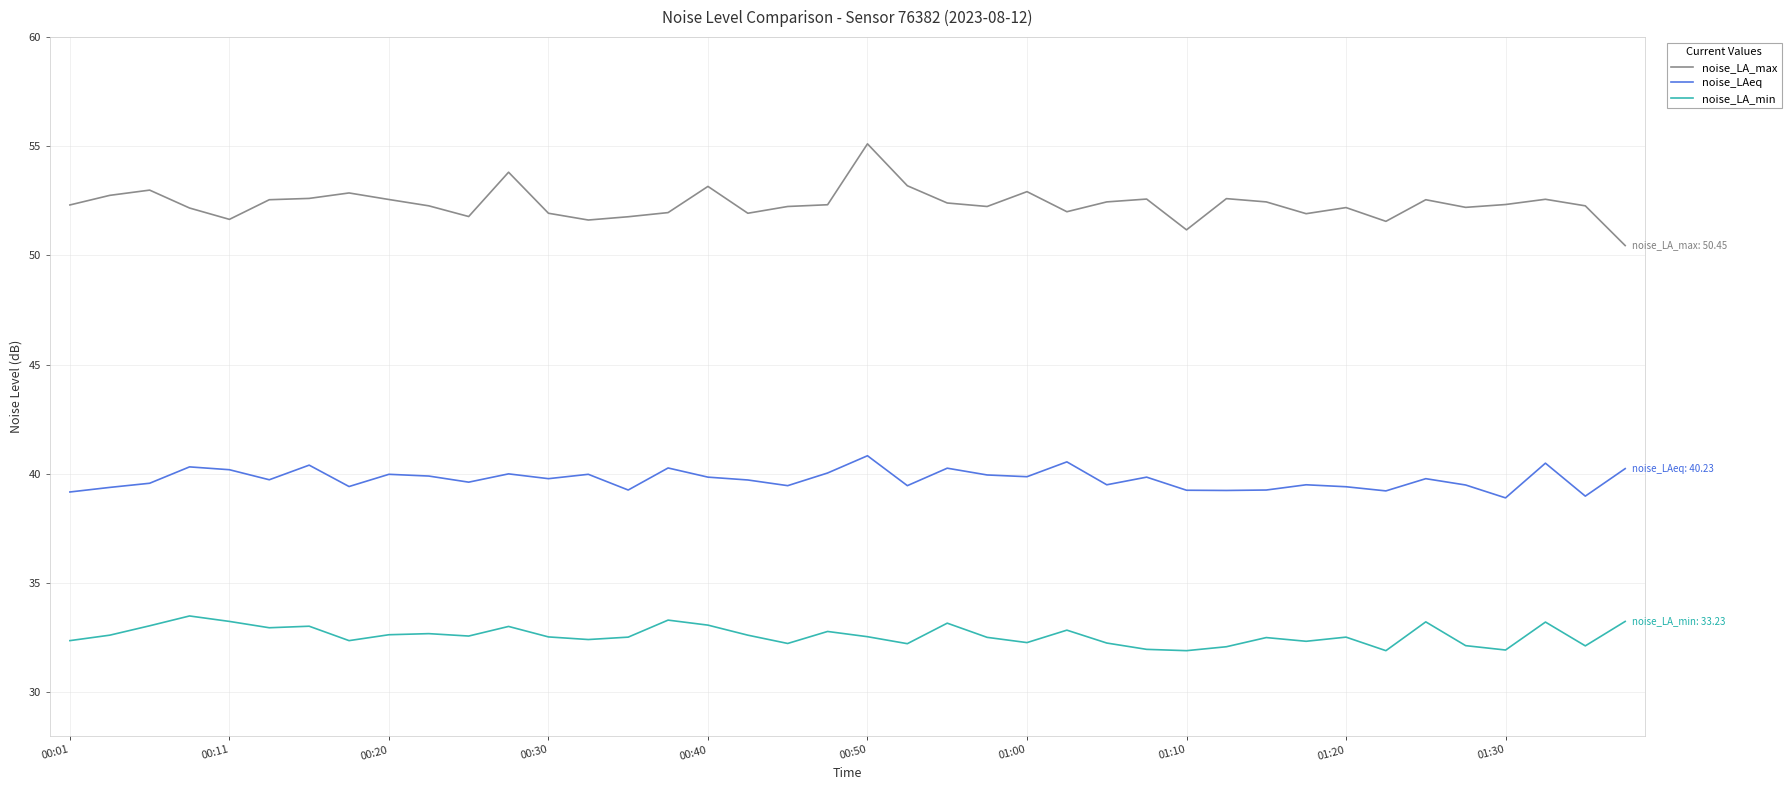

List the series in order of their peak value, lowest first.

noise_LA_min, noise_LAeq, noise_LA_max